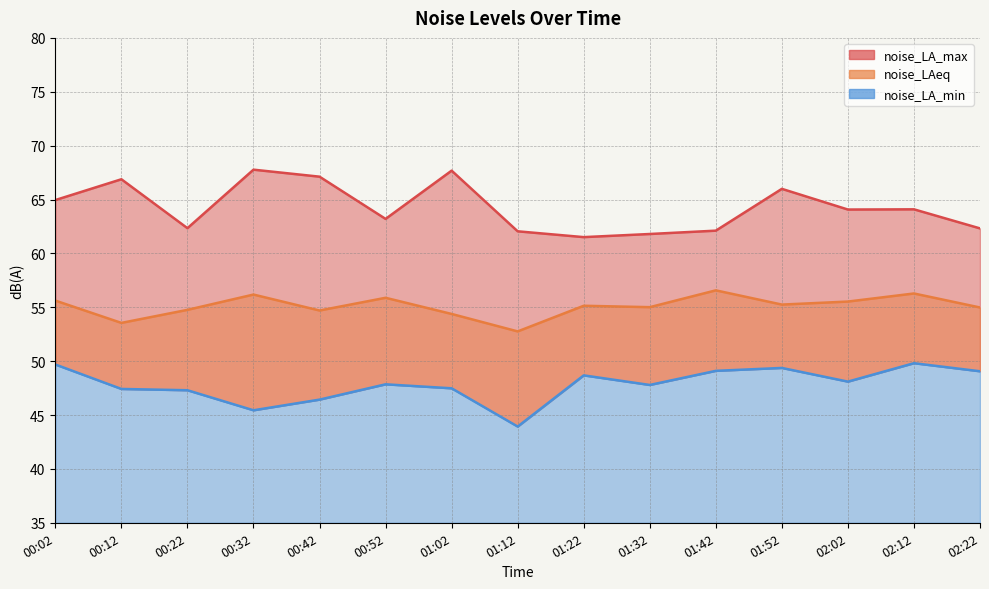

What is the lowest value of the noise_LA_max series?

61.5